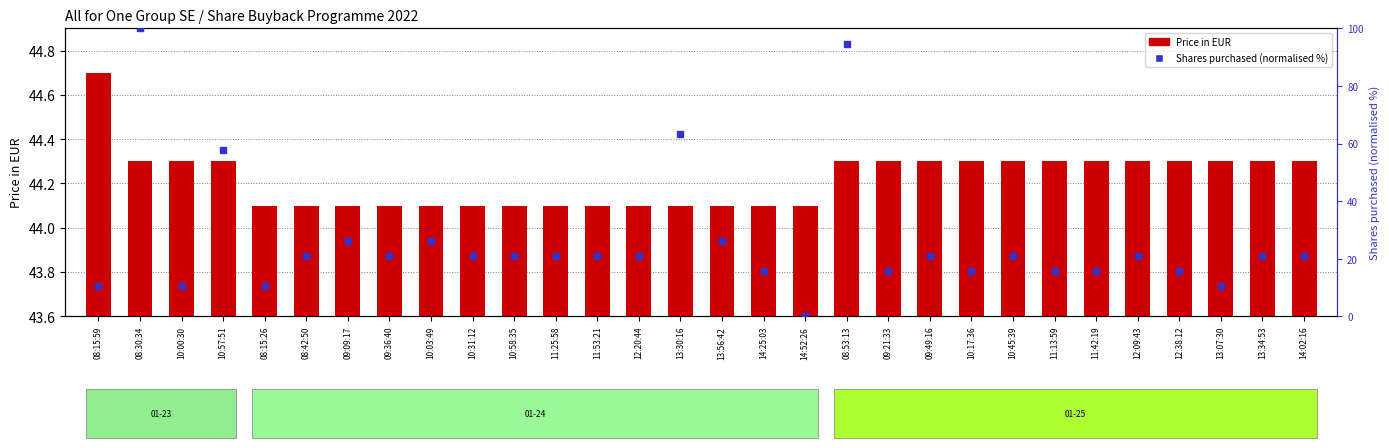

What are all the series names shown in the legend?

Price in EUR, Shares purchased (normalised %)